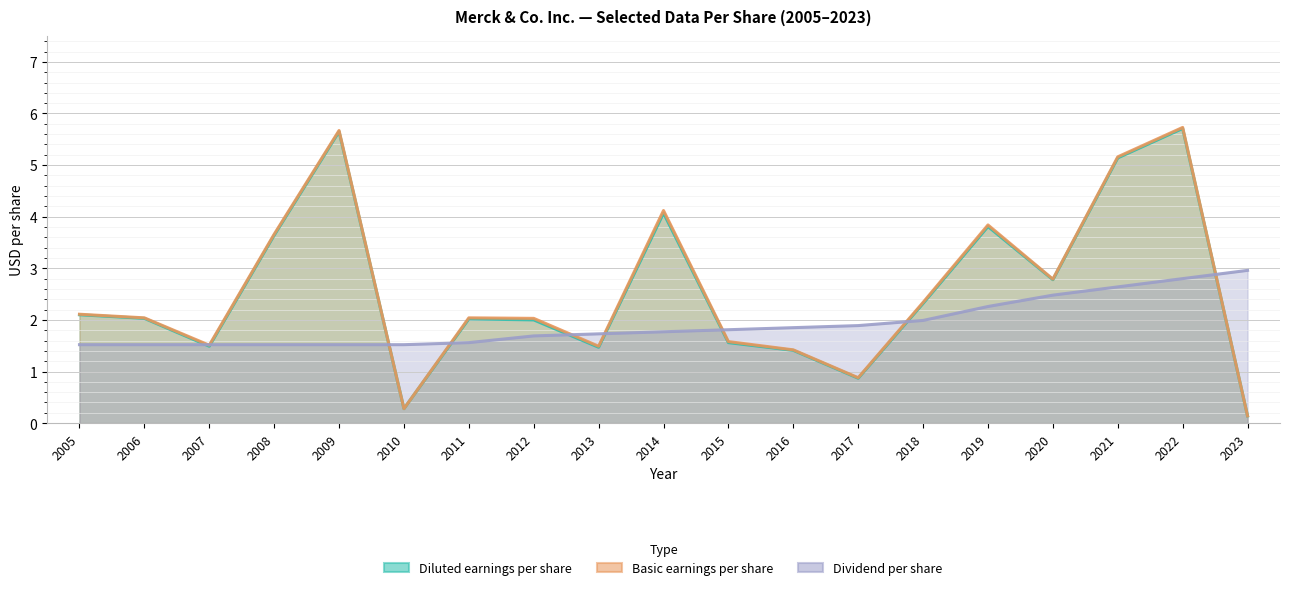

The value of Dividend per share at 2016 is 1.9. True or false?

True